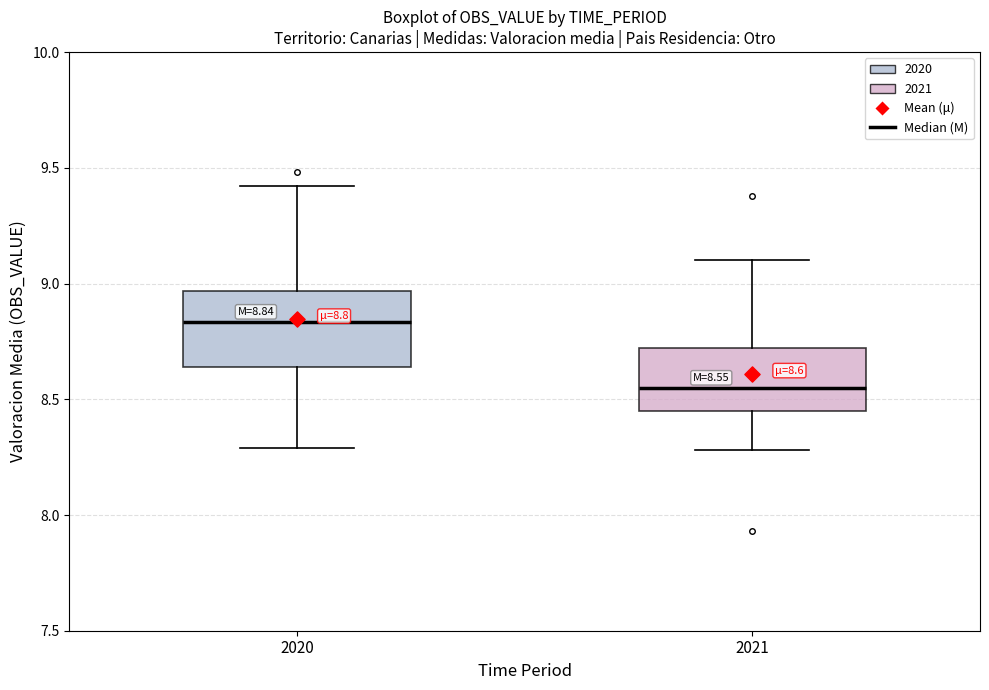

Comparing the boxes themselves (not the whiskers), which one is the tallest?

2020